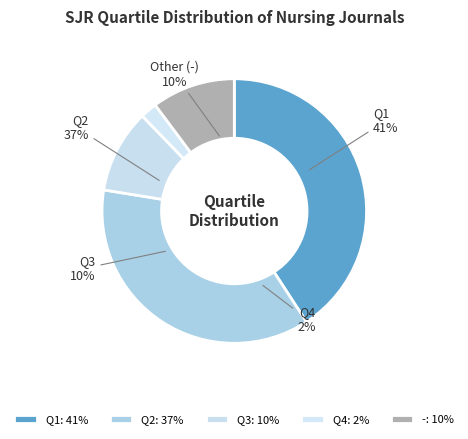

Rank the categories by value from highest to lowest.

Q1, Q2, Q3, -, Q4